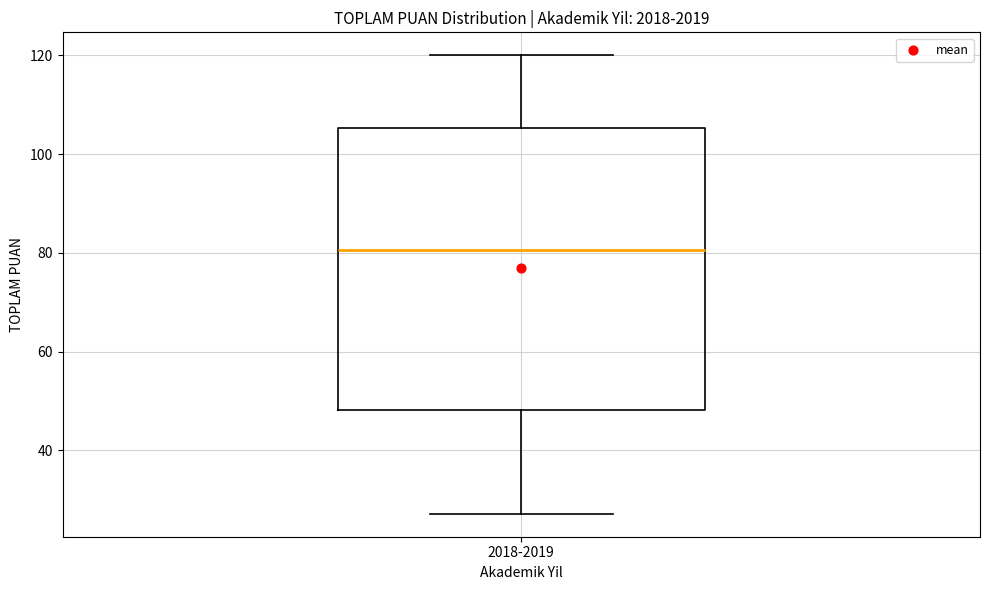

Read this box plot against the y-axis: the position of the median line, the range covered by the box, and the ends of both whiskers. The values are not printed on the chart, so give them approximately, as read against the axis.

median 80, box 48 to 106, whiskers 28 to 120